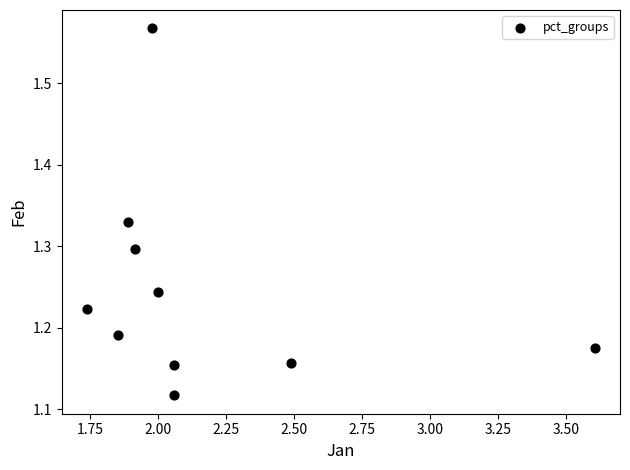

What is the range of Y values (max minus min)?

0.4